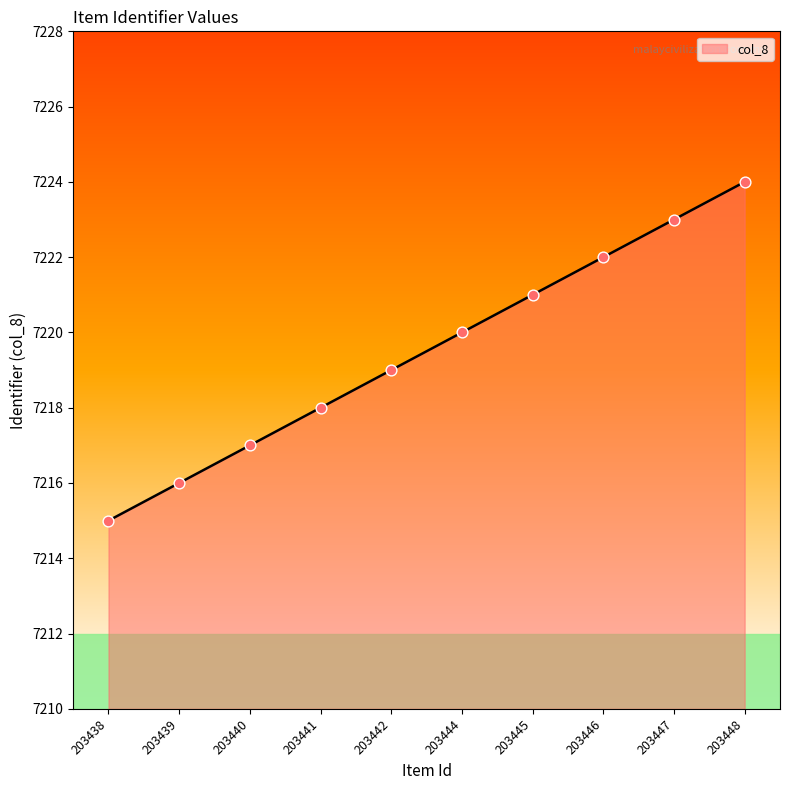

What is the change in value from 203444 to 203446?

+2